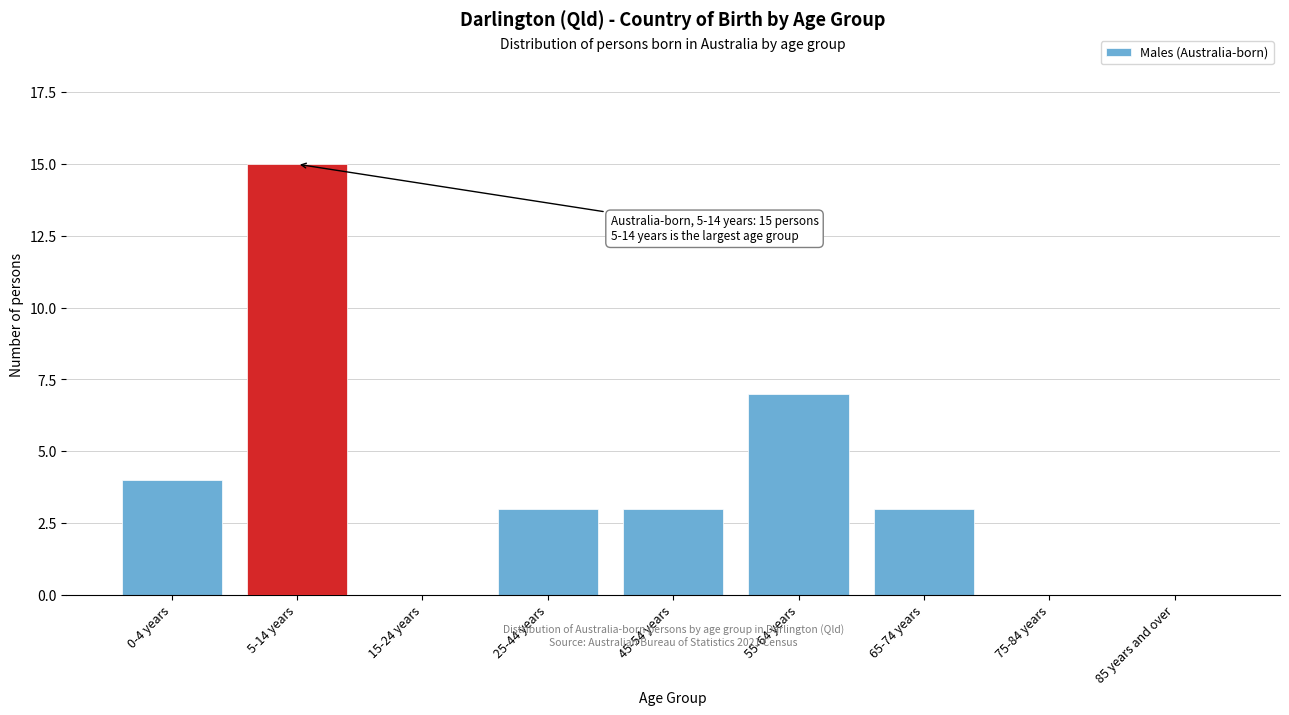

Reading right to left, transcribe all the data shown in this chart.

85 years and over=0	75-84 years=0	65-74 years=3	55-64 years=7	45-54 years=3	25-44 years=3	15-24 years=0	5-14 years=15	0-4 years=4